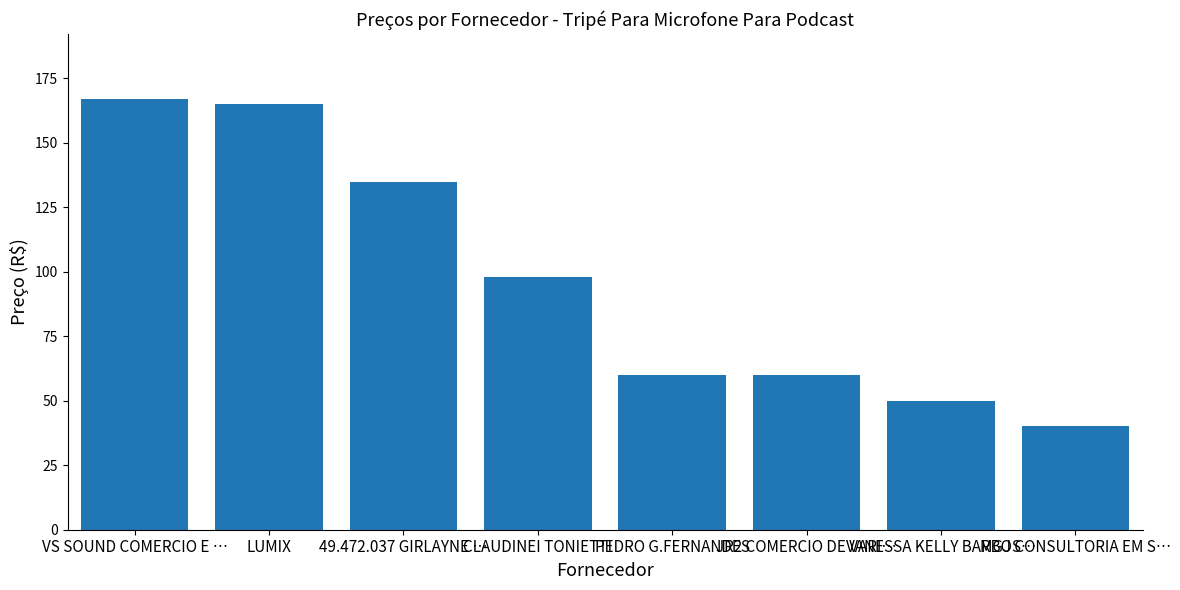

What is the value of the 4th bar from the left?

98.0